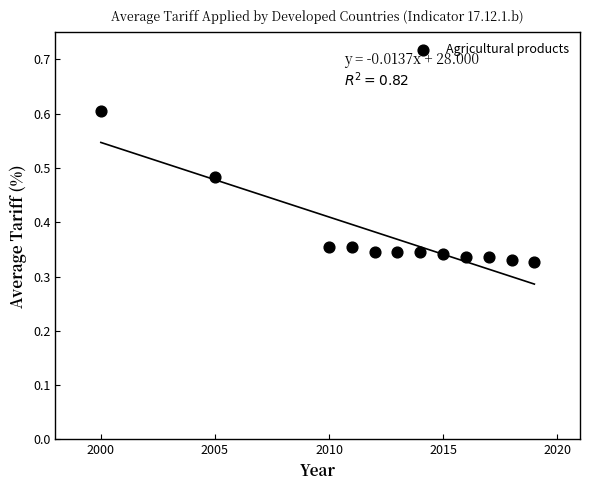

What is the range of X values (max minus min)?

19.0